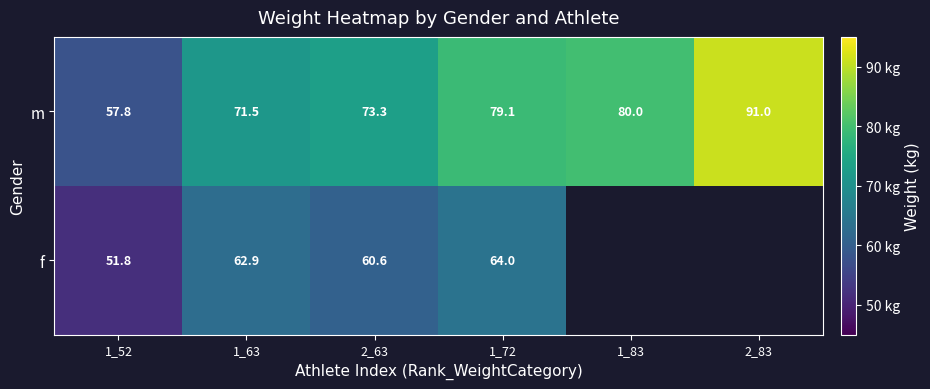

Which label corresponds to the smallest value in the chart?

1_52